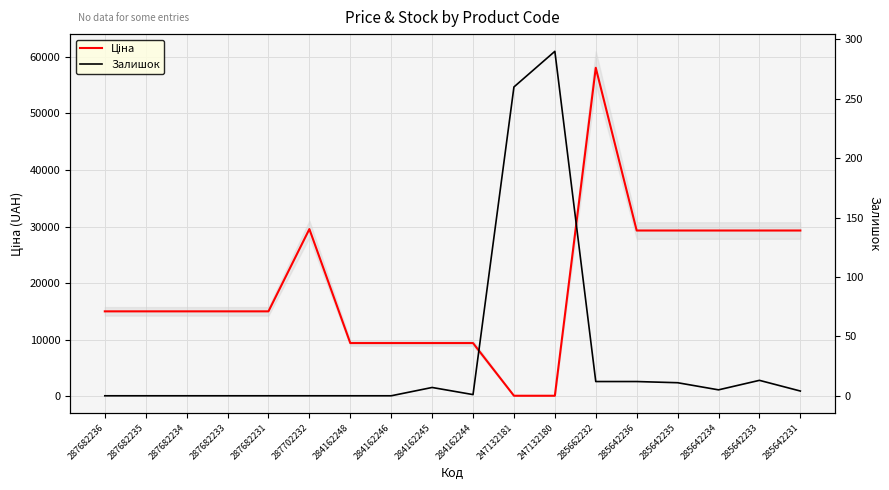

Reading right to left, what are all the values shown in this chart?

Ціна: 29294.9	29294.9	29294.9	29294.9	29294.9	58037.0	113.3	113.3	9416.9	9416.9	9416.9	9416.9	29548.9	15019.2	15019.2	15019.2	15019.2	15019.2
Залишок: 4.0	13.0	5.0	11.0	12.0	12.0	290.0	260.0	1.0	7.0	0.0	0.0	0.0	0.0	0.0	0.0	0.0	0.0